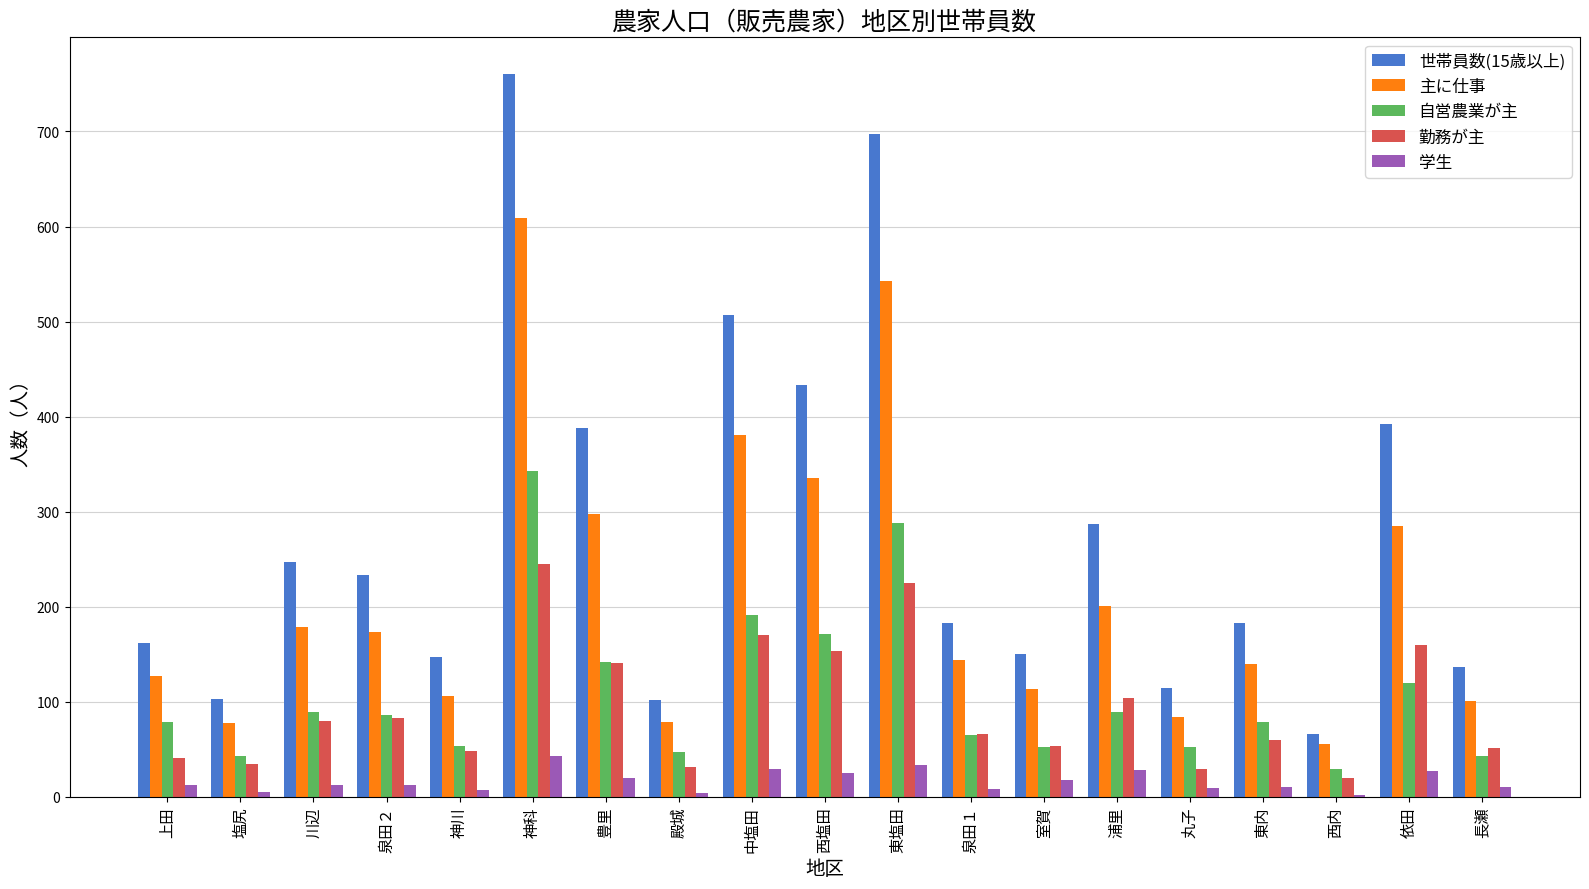

Is the value of 学生 at 室賀 greater than the value of 自営農業が主 at 東塩田?

No